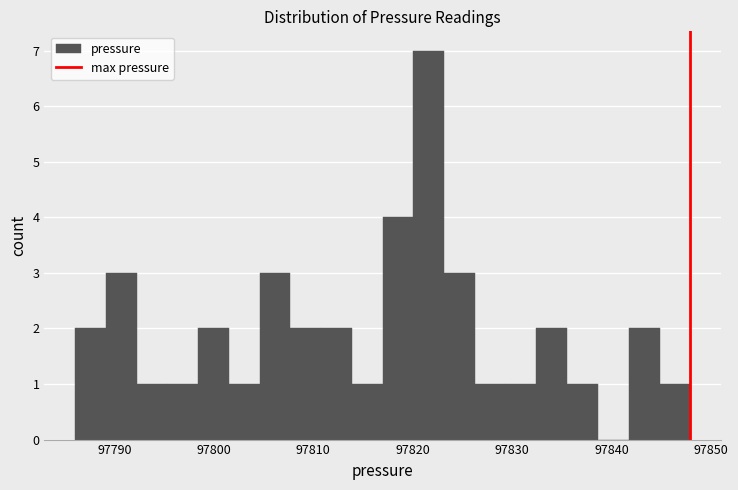

Read against the x-axis, roughly where is the centre of the tallest bar?

97822